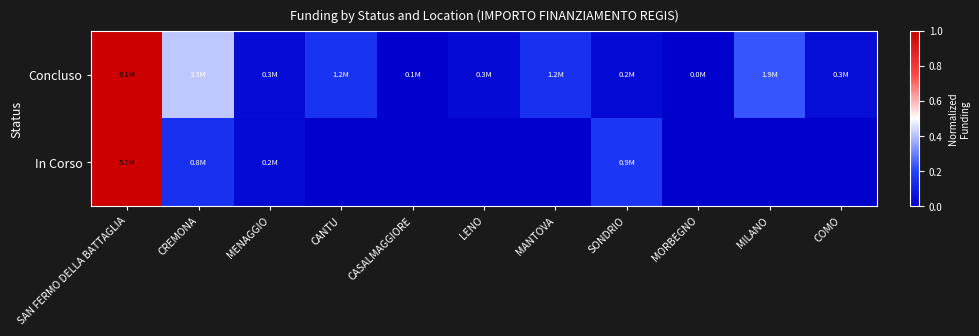

Which has a higher value, SAN FERMO DELLA BATTAGLIA or CASALMAGGIORE?

SAN FERMO DELLA BATTAGLIA